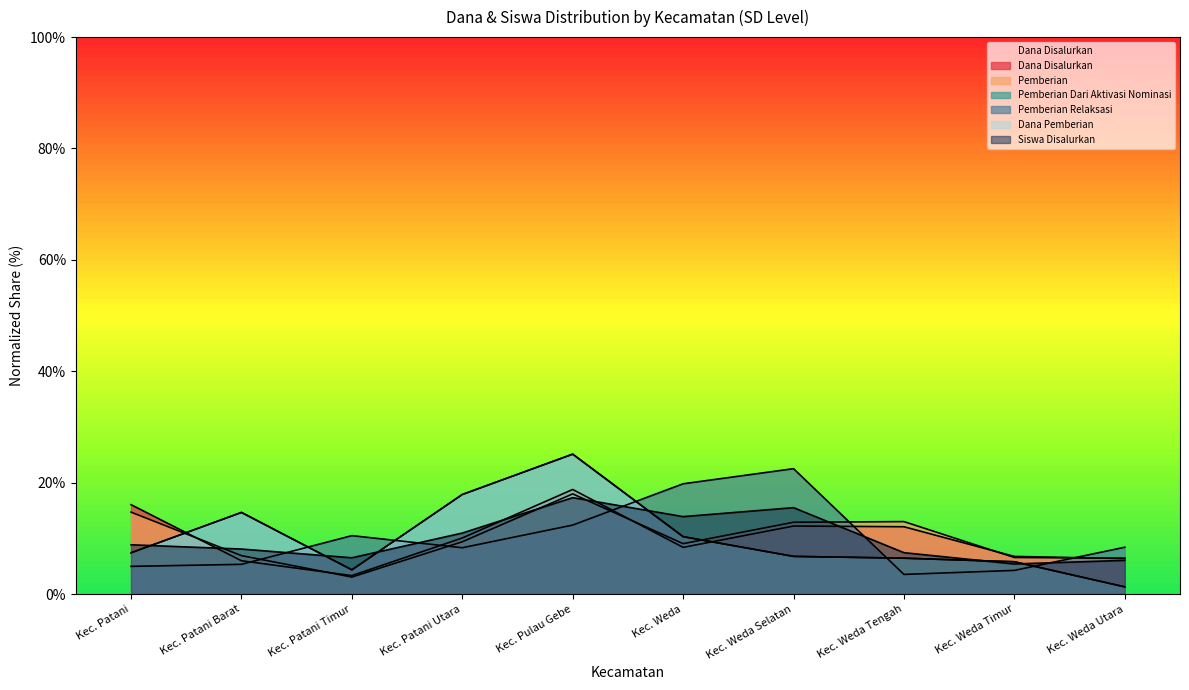

True or false: Pemberian Dari Aktivasi Nominasi and Dana Pemberian cross at least once.

False